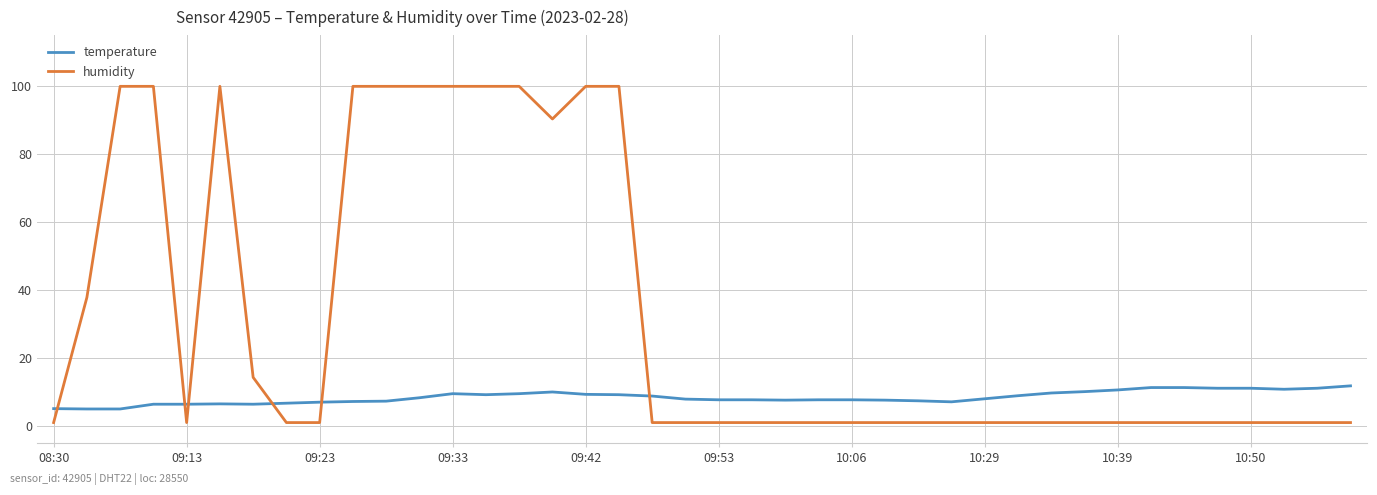

What is the maximum value for temperature?

11.8